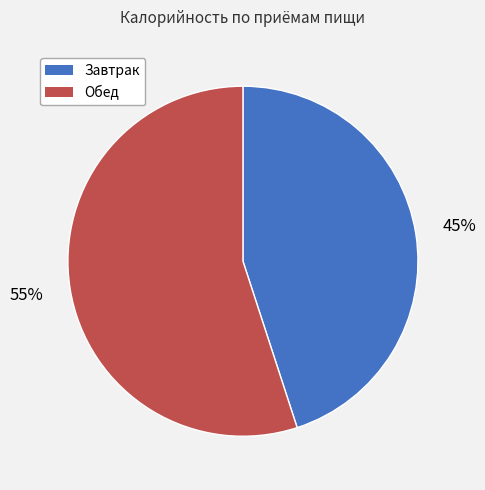

To the nearest percent, what is the average slice percentage?

50%